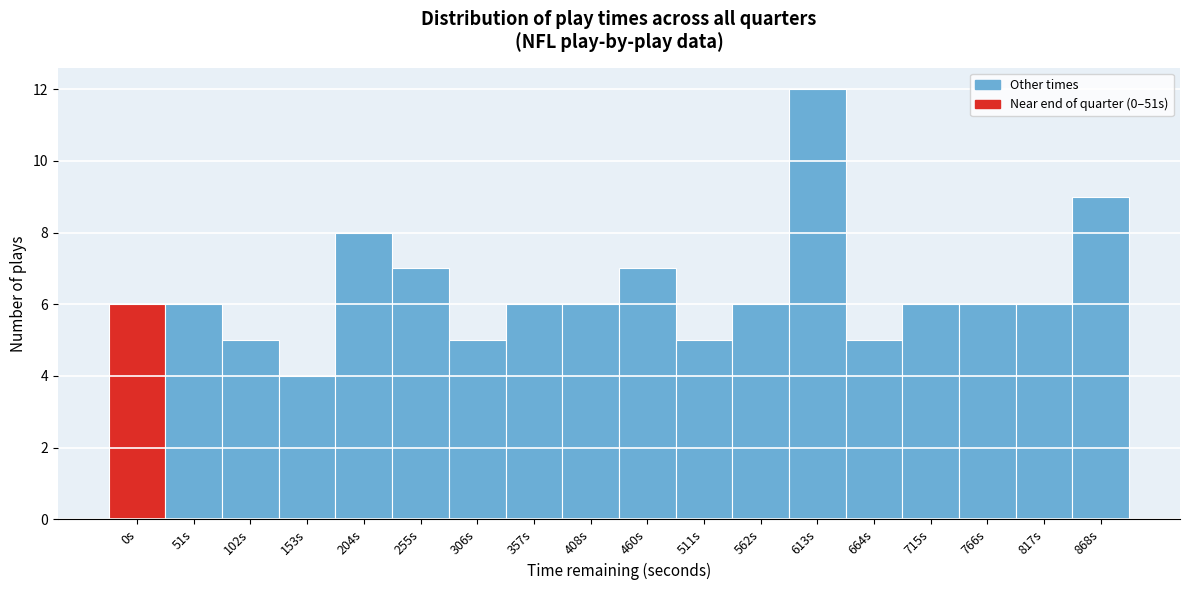

Reading right to left, transcribe all the data shown in this chart.

868s=9	817s=6	766s=6	715s=6	664s=5	613s=12	562s=6	511s=5	460s=7	408s=6	357s=6	306s=5	255s=7	204s=8	153s=4	102s=5	51s=6	0s=6